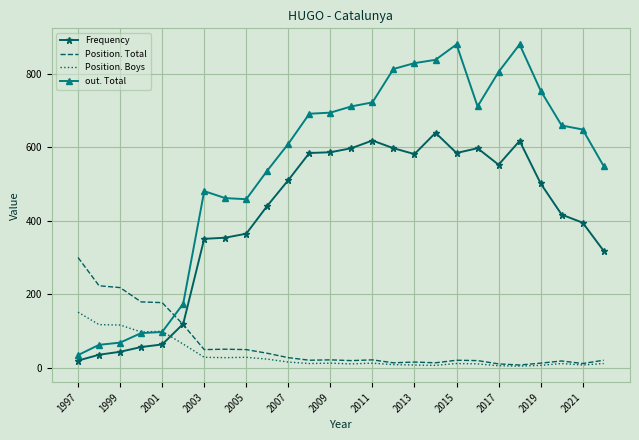

Which series has the largest total across all categories?

out. Total